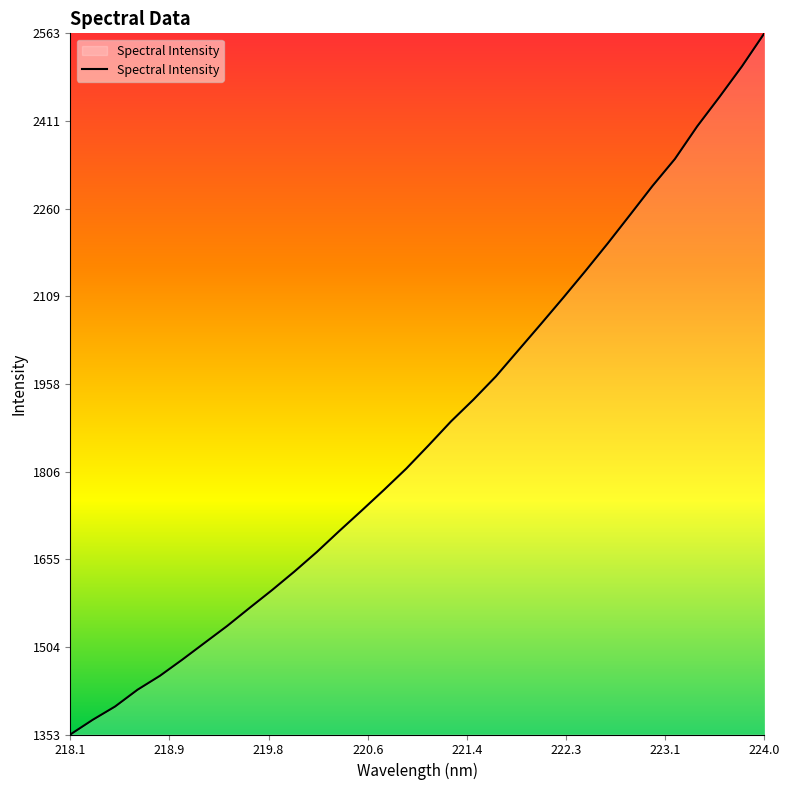

What is the smallest value displayed?

1353.1